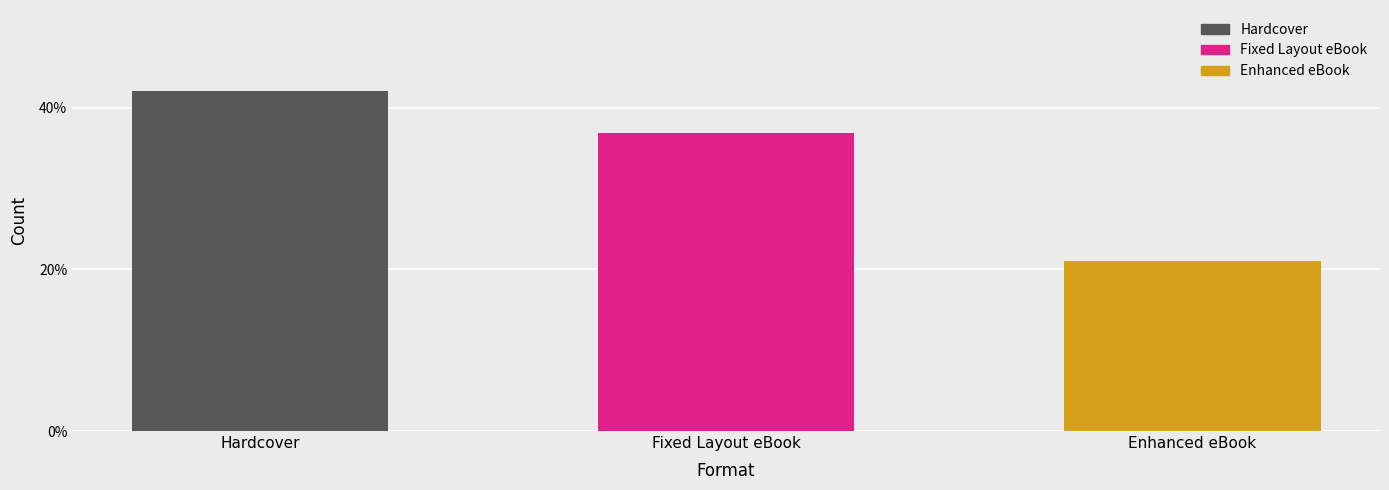

Which has a higher value, Hardcover or Enhanced eBook?

Hardcover